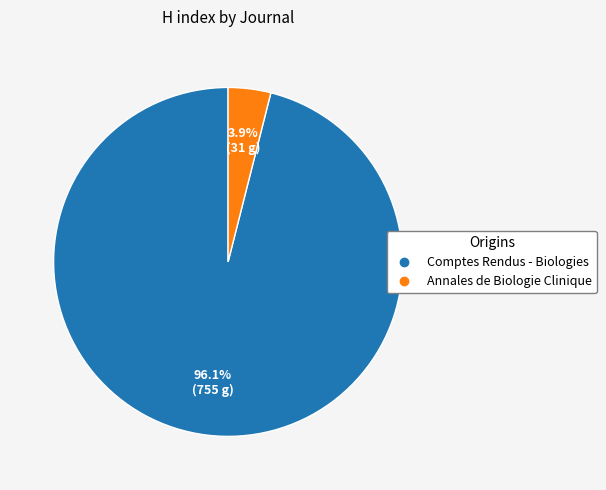

How many slices are in this pie chart?

2